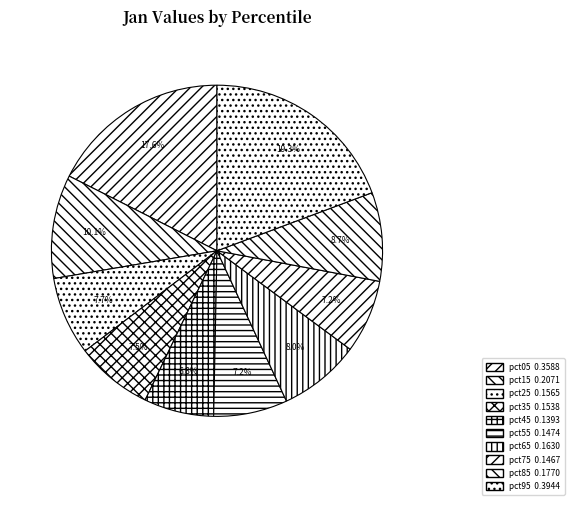

Which category has the smallest portion of the pie?

pct45